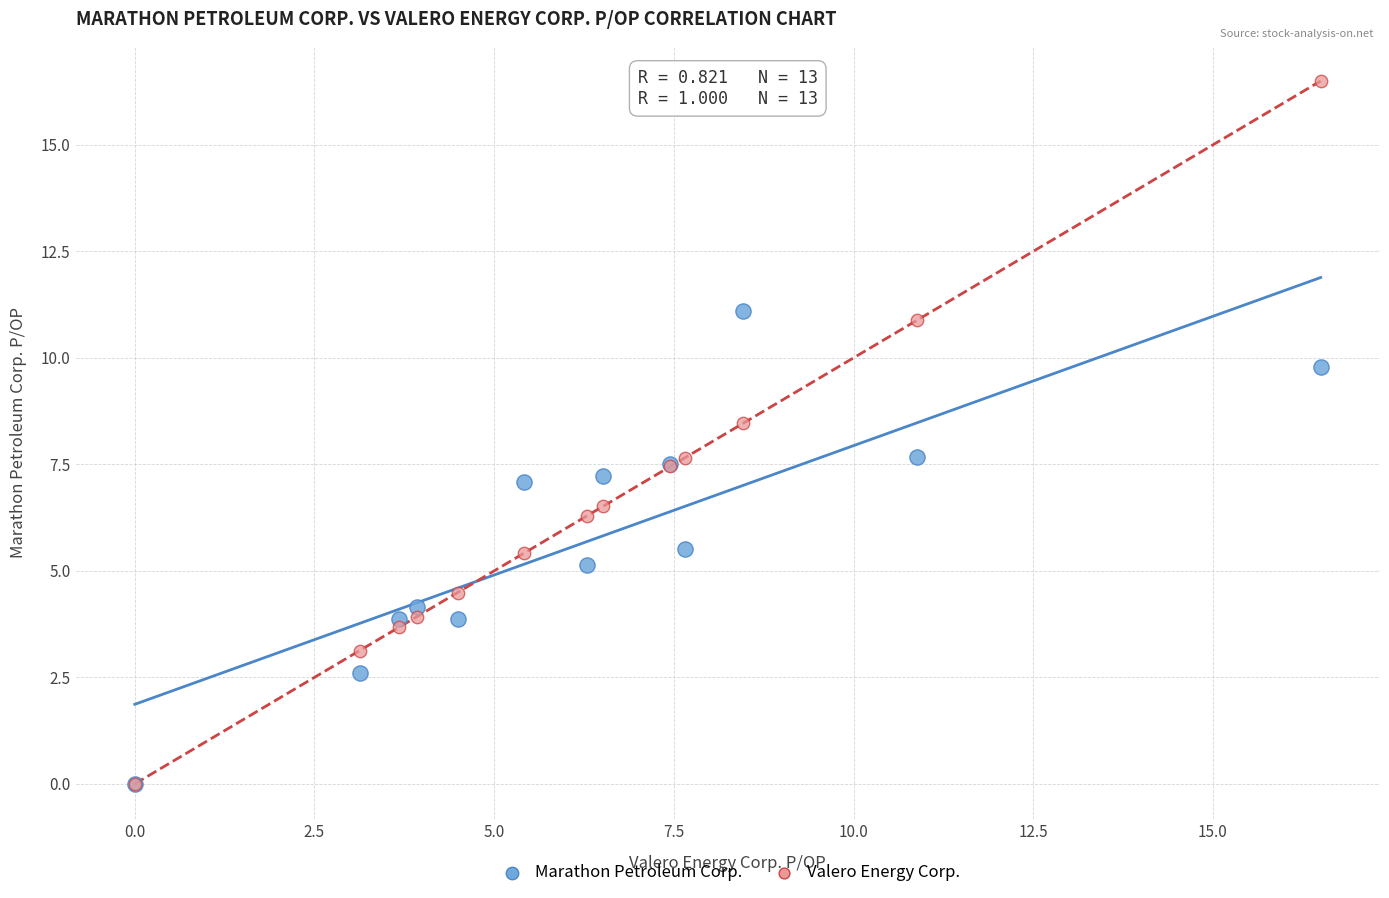

Which series reaches the maximum Y coordinate?

Valero Energy Corp.